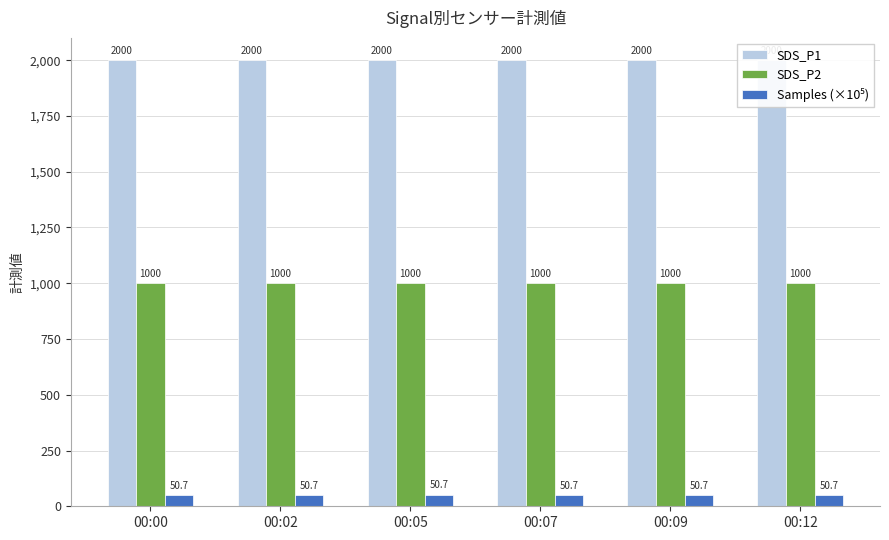

What is the value of the SDS_P2 bar at the 4th from the left?

999.9